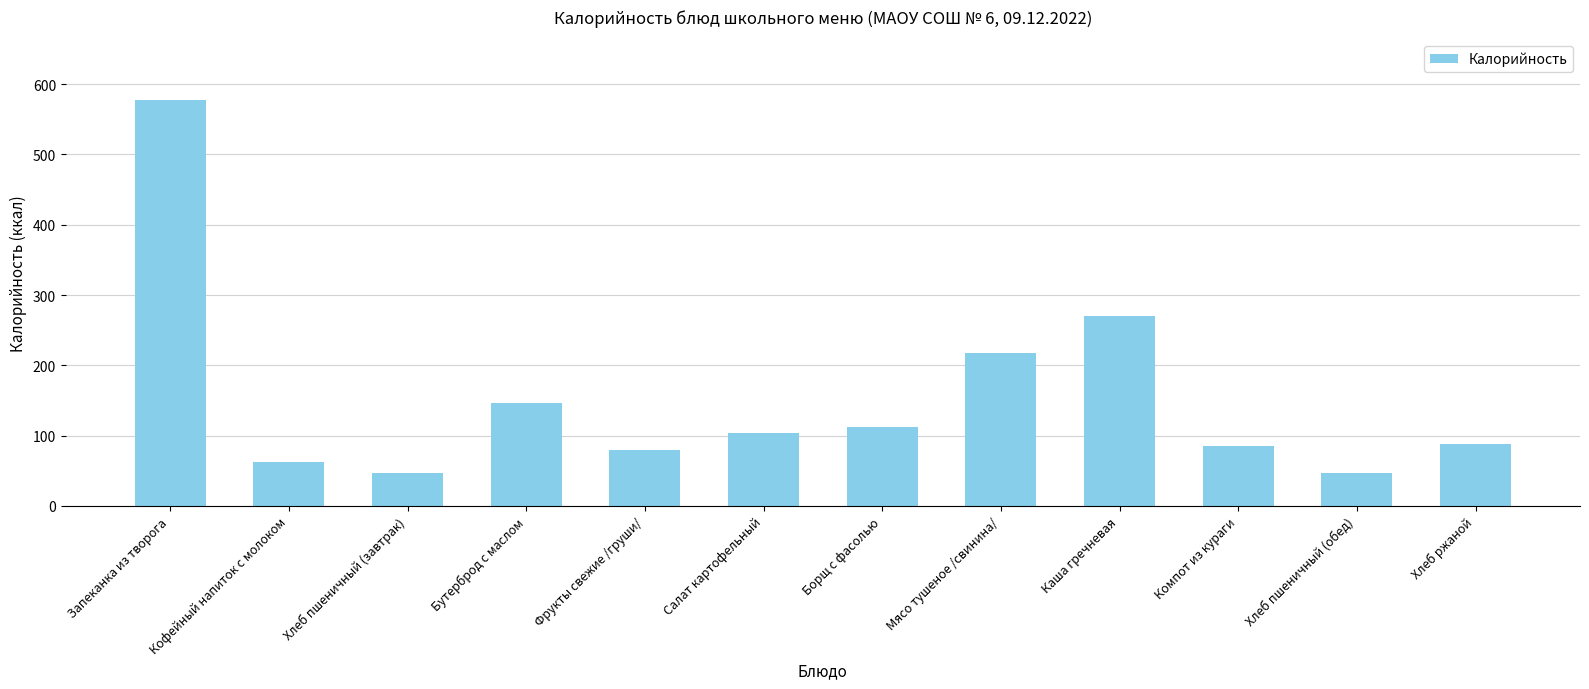

The chart shows a value of 159.3 at Каша гречневая. True or false?

False